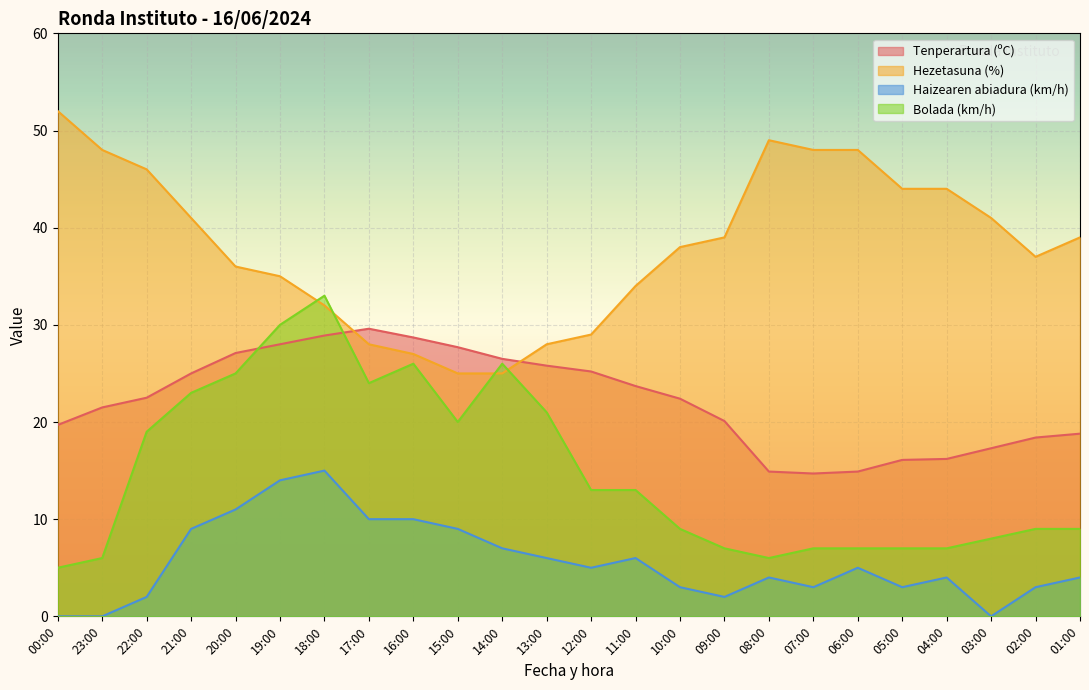

Reading left to right, list all the values displayed in this chart.

Tenperartura (ºC): 19.7	21.5	22.5	25.0	27.1	28.0	28.9	29.6	28.7	27.7	26.5	25.8	25.2	23.7	22.4	20.1	14.9	14.7	14.9	16.1	16.2	17.3	18.4	18.8
Hezetasuna (%): 52.0	48.0	46.0	41.0	36.0	35.0	32.0	28.0	27.0	25.0	25.0	28.0	29.0	34.0	38.0	39.0	49.0	48.0	48.0	44.0	44.0	41.0	37.0	39.0
Haizearen abiadura (km/h): 0.0	0.0	2.0	9.0	11.0	14.0	15.0	10.0	10.0	9.0	7.0	6.0	5.0	6.0	3.0	2.0	4.0	3.0	5.0	3.0	4.0	0.0	3.0	4.0
Bolada (km/h): 5.0	6.0	19.0	23.0	25.0	30.0	33.0	24.0	26.0	20.0	26.0	21.0	13.0	13.0	9.0	7.0	6.0	7.0	7.0	7.0	7.0	8.0	9.0	9.0